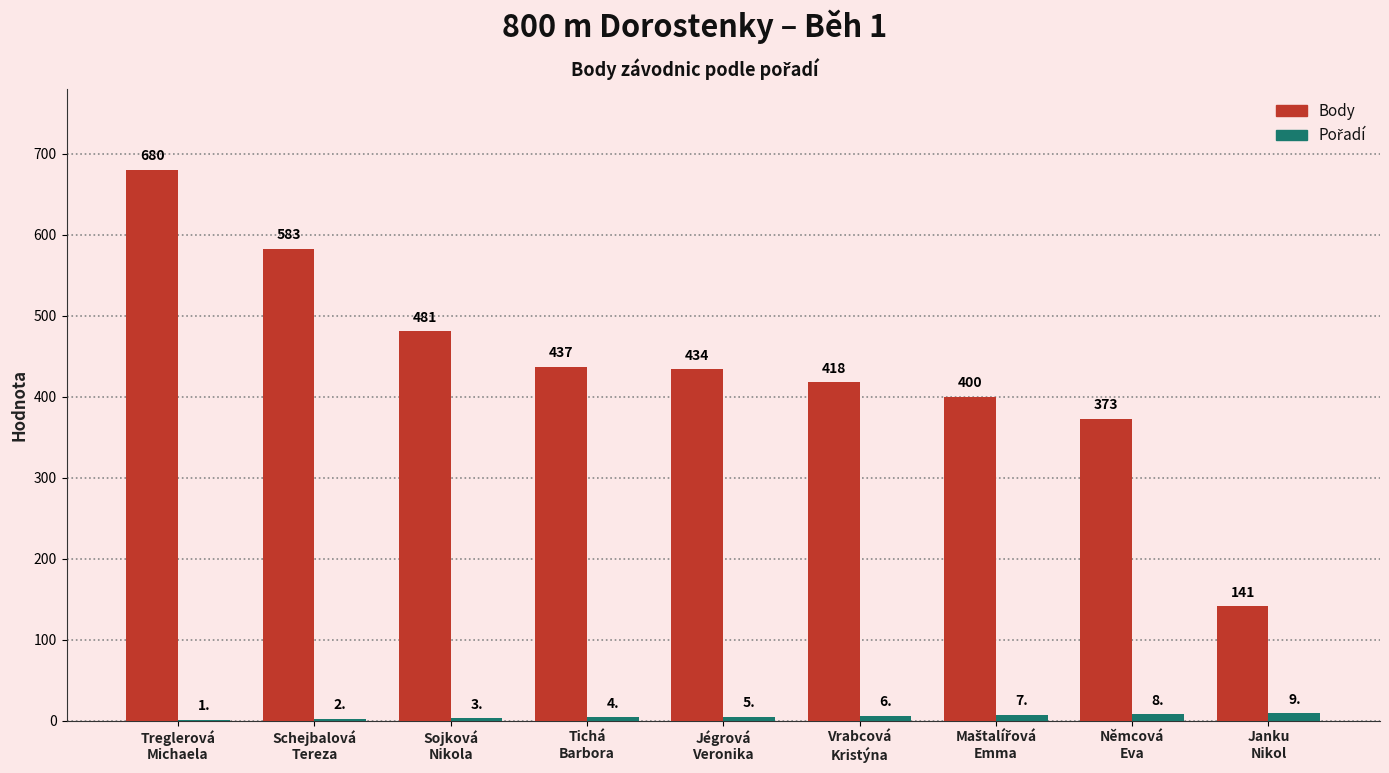

Which series has the largest total across all categories?

Body